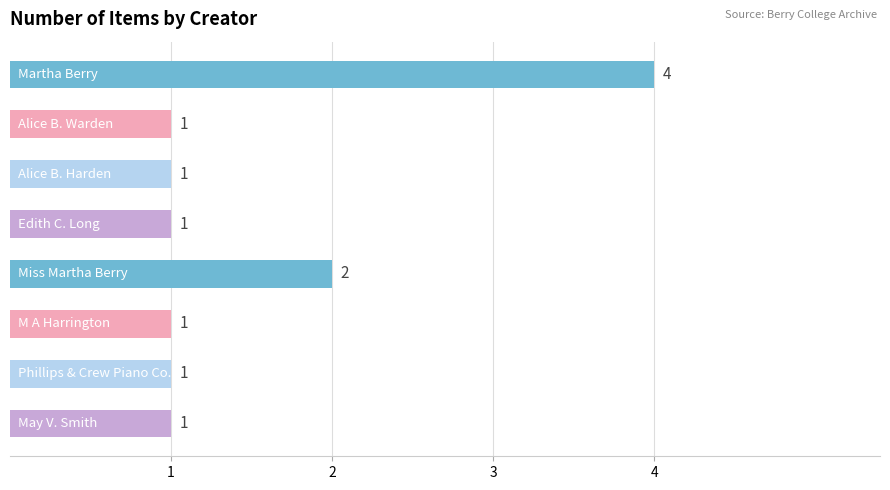

What is the difference between the maximum and minimum values?

3